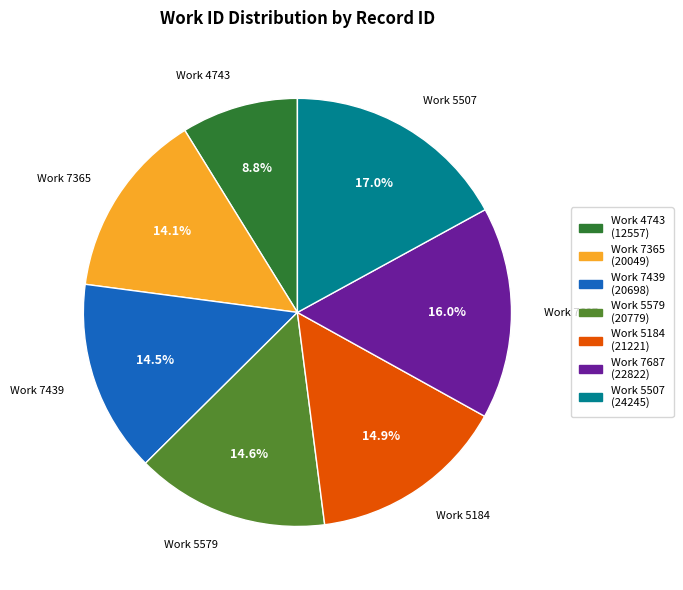

Is the sum of Work 7365 and Work 4743 greater than half?

No